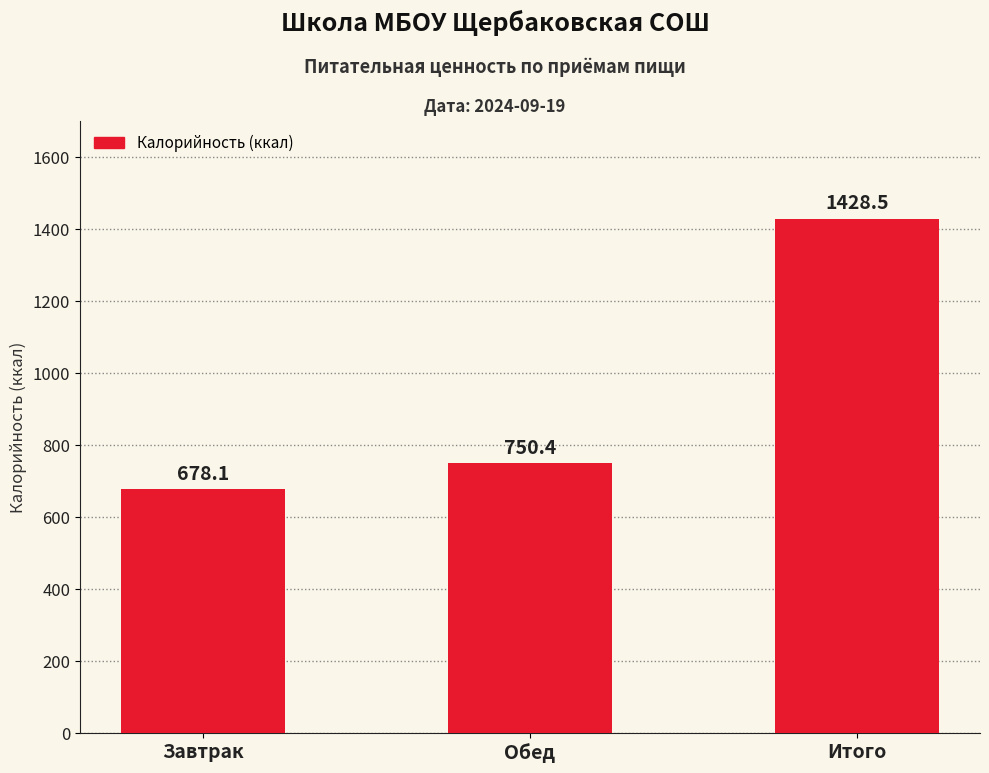

Which label corresponds to the smallest value in the chart?

Завтрак